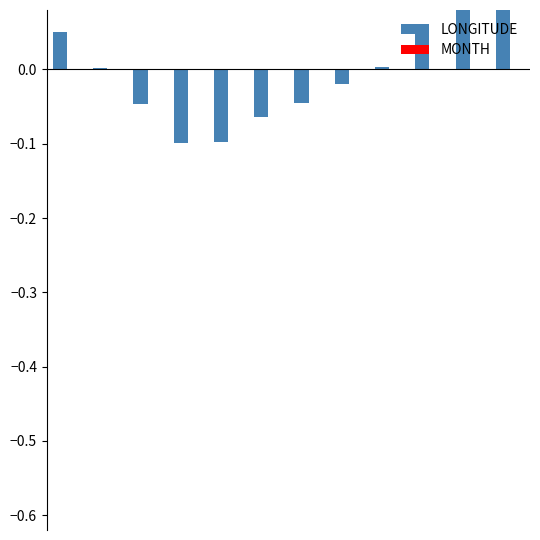

List the series in order of their overall mean, lowest first.

MONTH, LONGITUDE